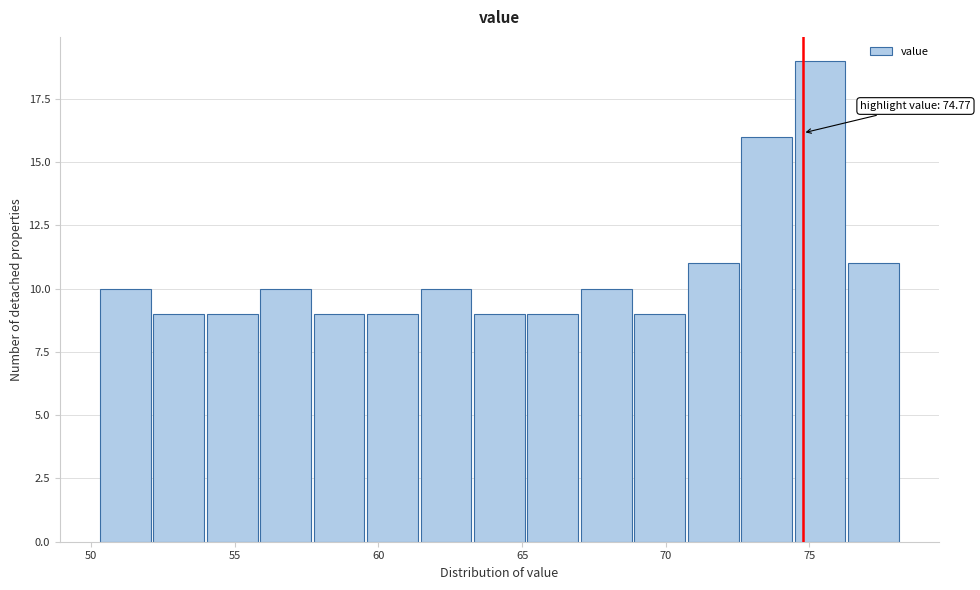

Read against the x-axis, roughly where is the centre of the tallest bar?

75.5